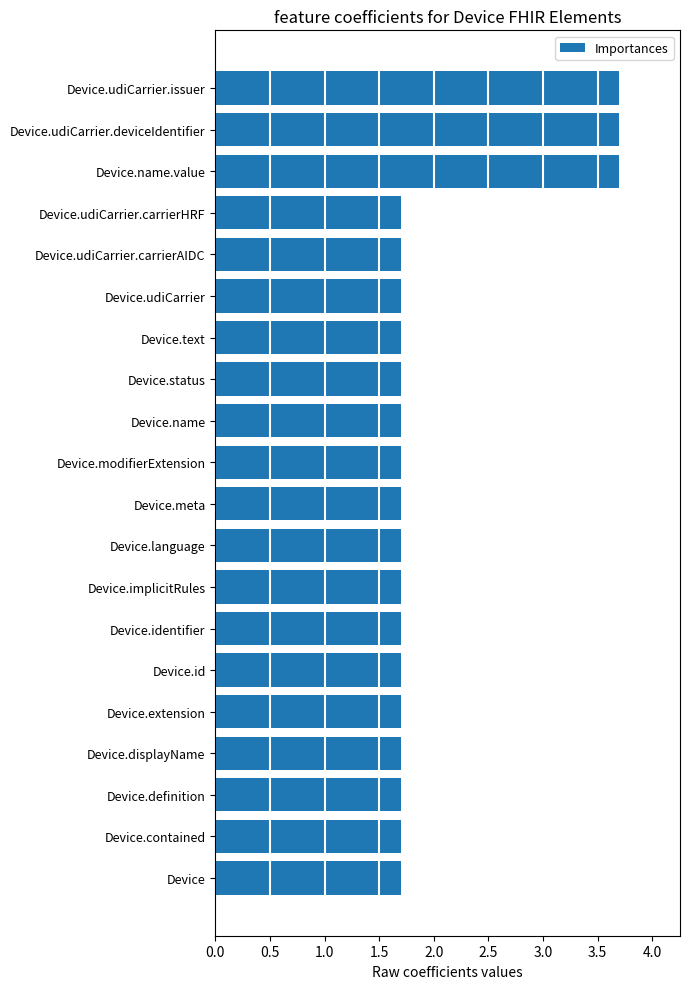

Is it true that the value at Device.contained is 2.8?

False